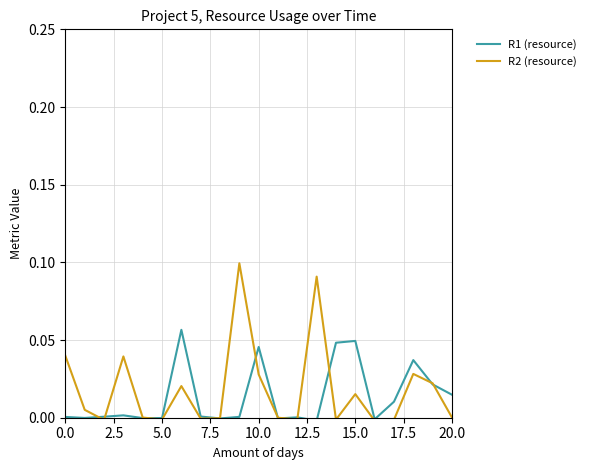

List the series in order of their peak value, lowest first.

R1 (resource), R2 (resource)